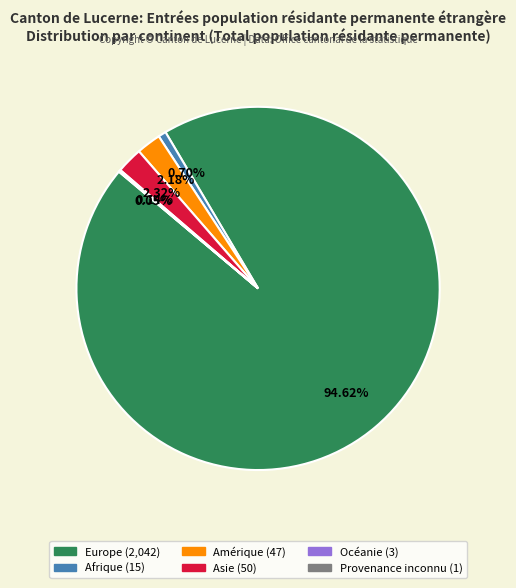

What is the majority slice?

Europe